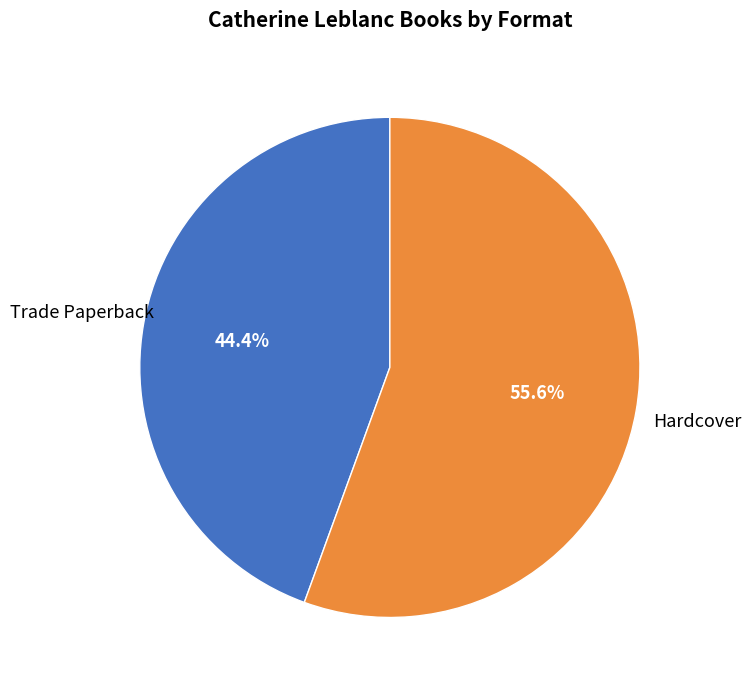

True or false: Hardcover accounts for 56% of the total.

True